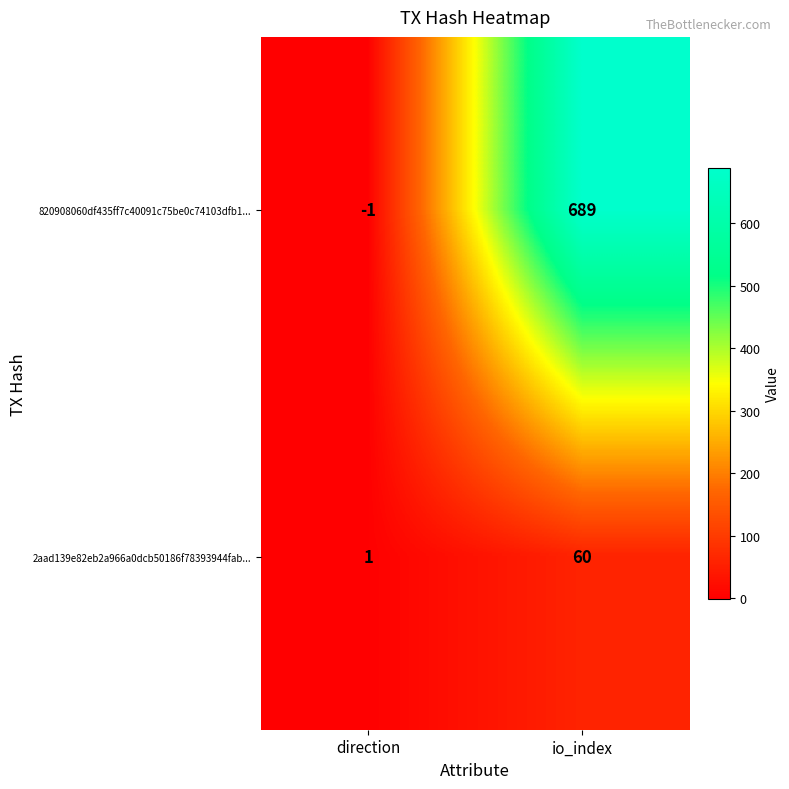

Reading left to right, transcribe all the data shown in this chart.

820908060df435ff7c40091c75be0c74103dfb1...: -1	689
2aad139e82eb2a966a0dcb50186f78393944fab...: 1	60